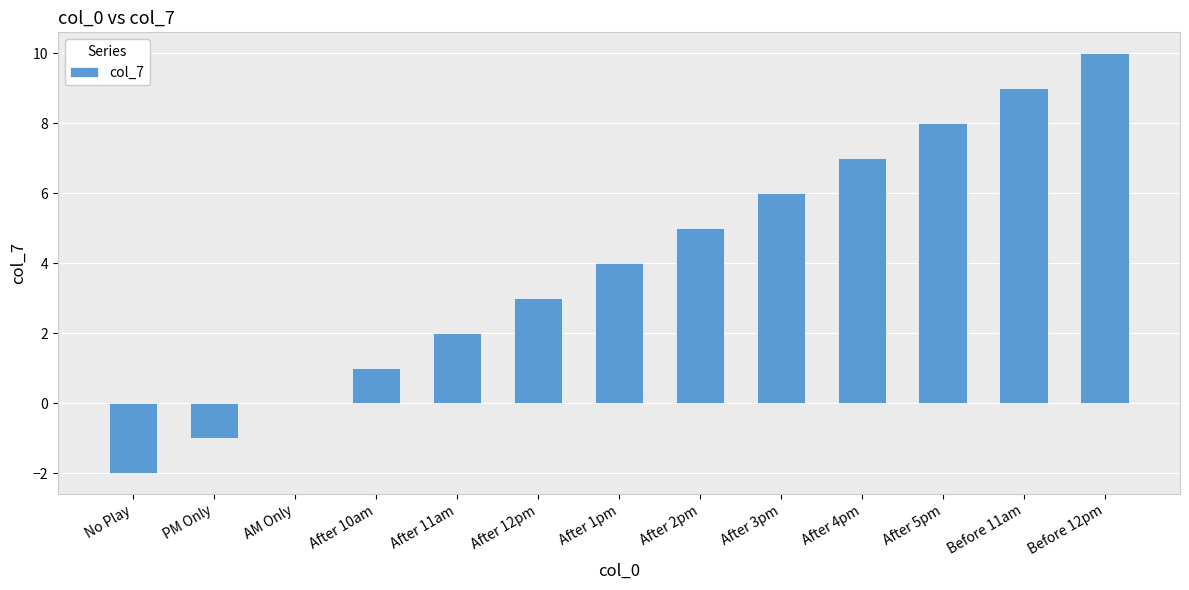

At which category does the chart reach its peak across all series?

Before 12pm